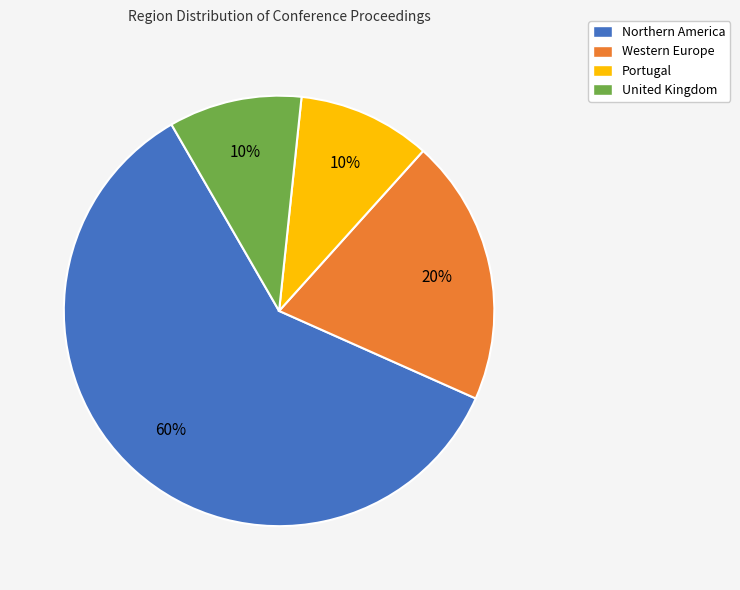

Is United Kingdom the majority of the pie?

No